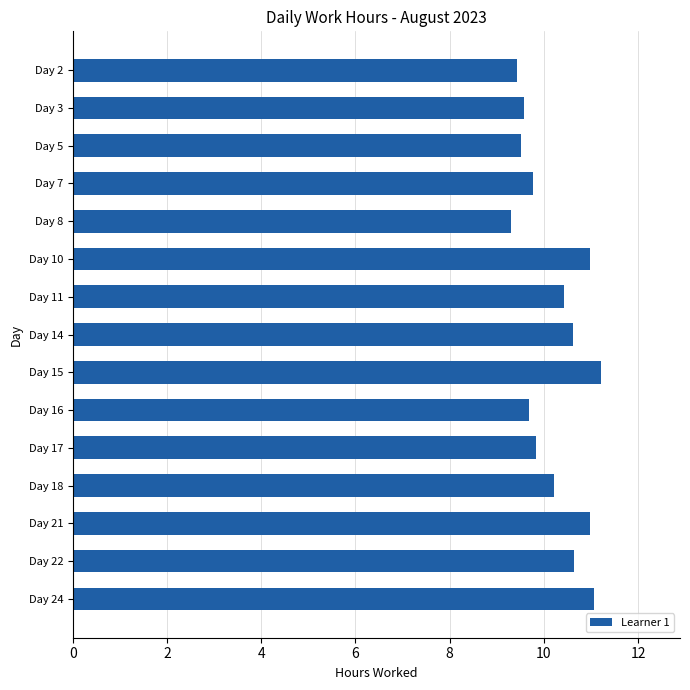

What is the value of the 11th bar from the top?

9.8